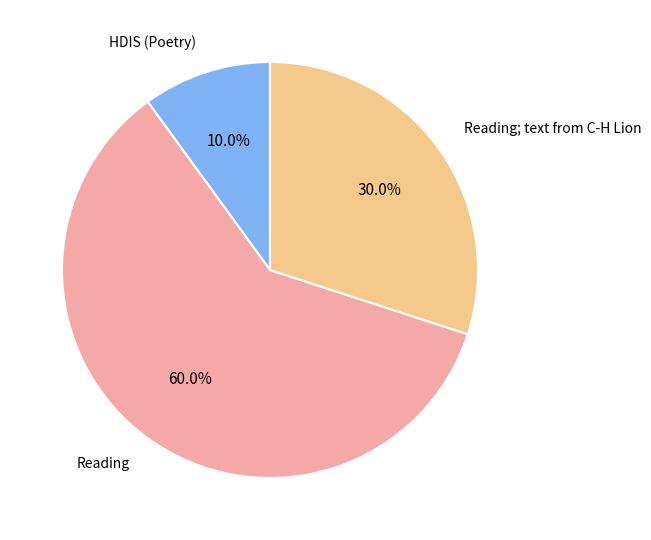

Does any single category account for the majority?

Yes